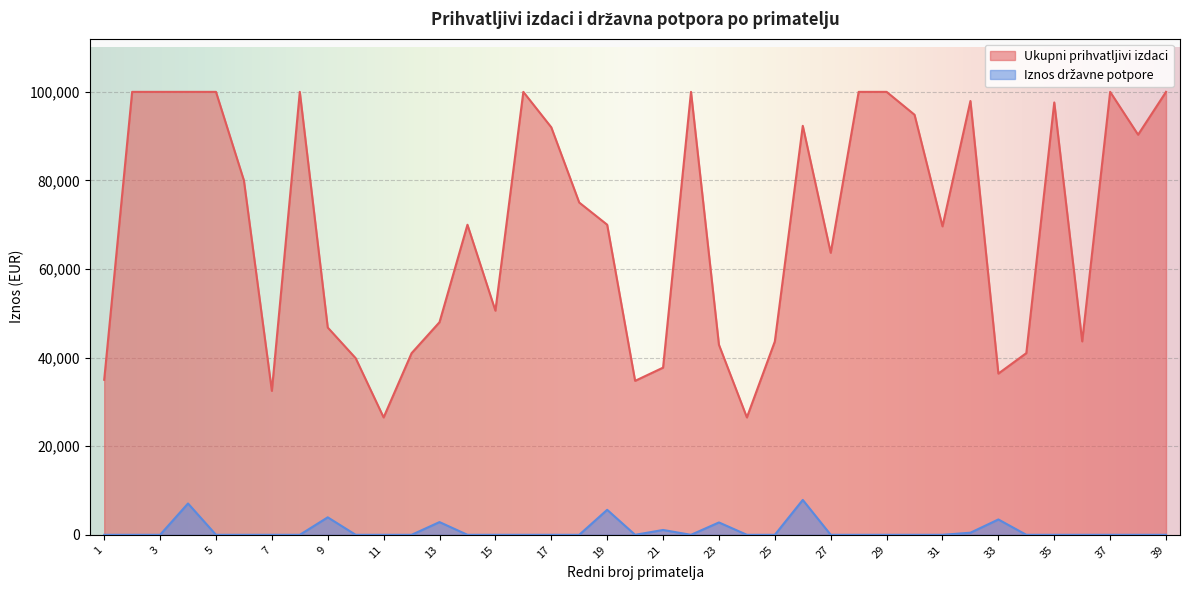

Which series changed the most between 25 and 38?

Ukupni prihvatljivi izdaci